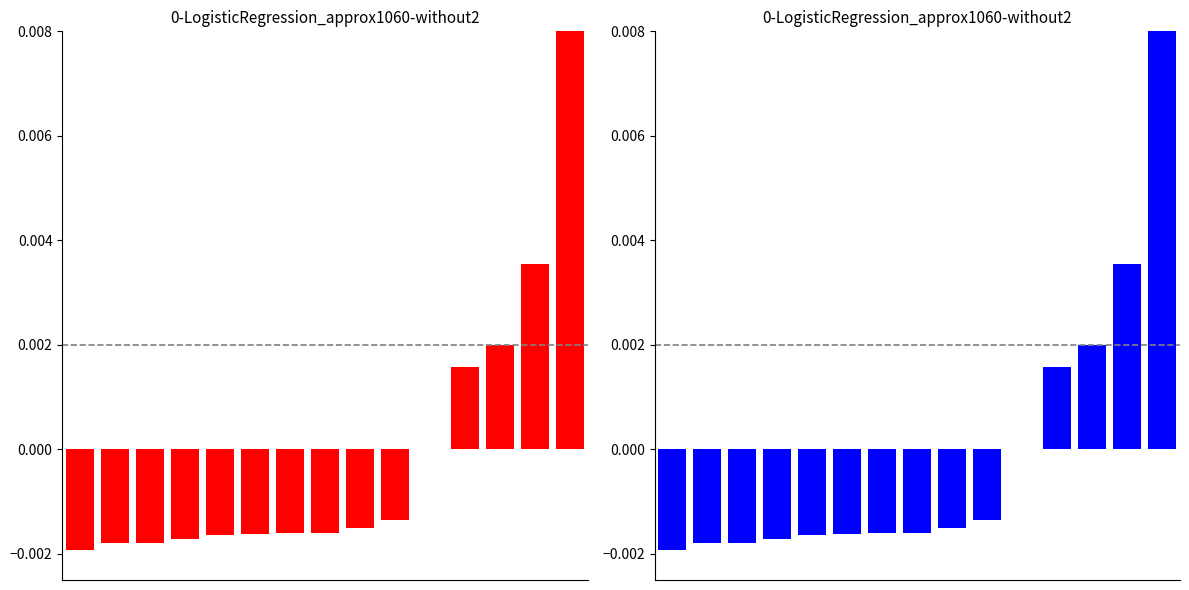

Rank the categories by value from lowest to highest.

0, 1, 2, 3, 4, 5, 6, 7, 8, 9, 10, 11, 12, 13, 14